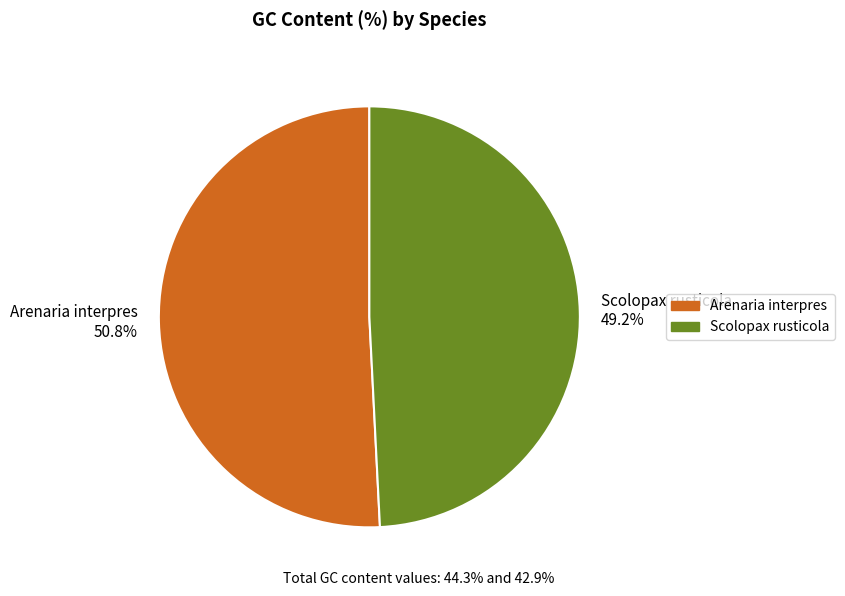

Is it true that Scolopax rusticola is 58% of the pie?

False